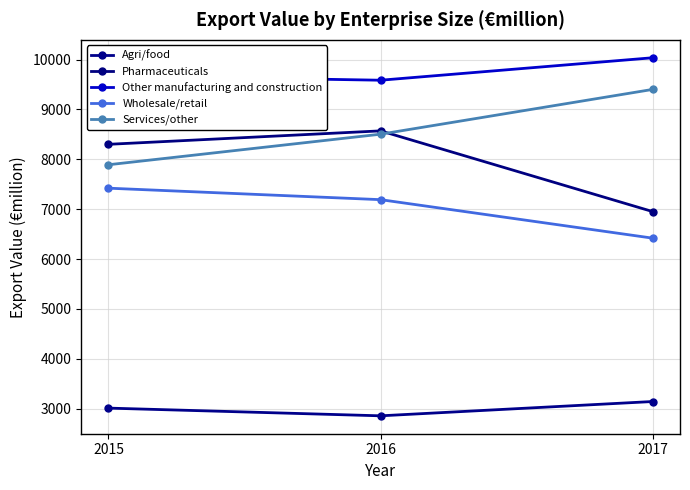

Read the Agri/food value at 2017.

3144.6